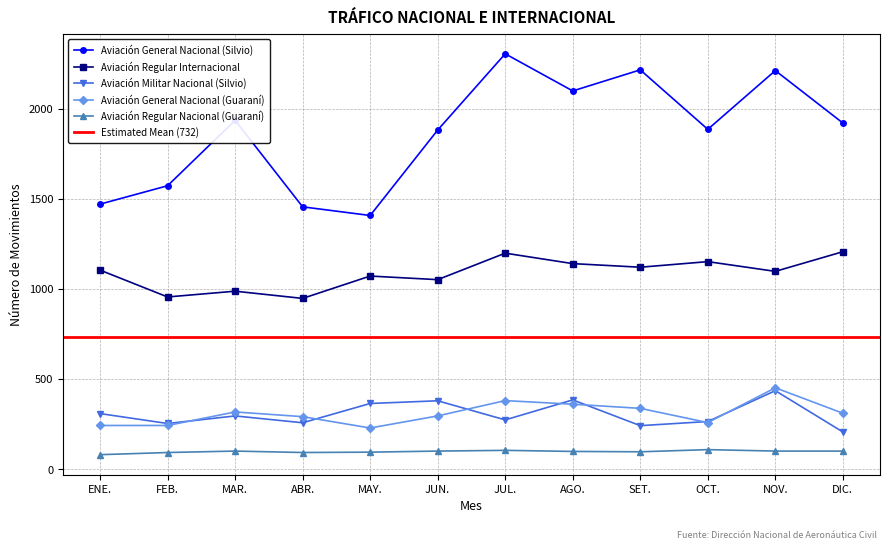

What is the spread (max minus min) of values at JUN.?

1781